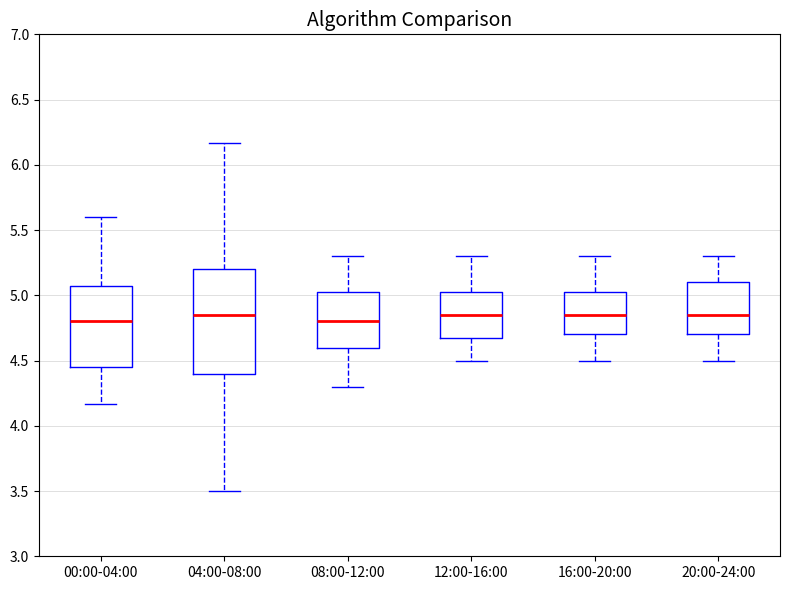

Where does the lower whisker of the box for 16:00-20:00 end on the y-axis? The values are not printed on the chart, so give them approximately, as read against the axis.

4.50